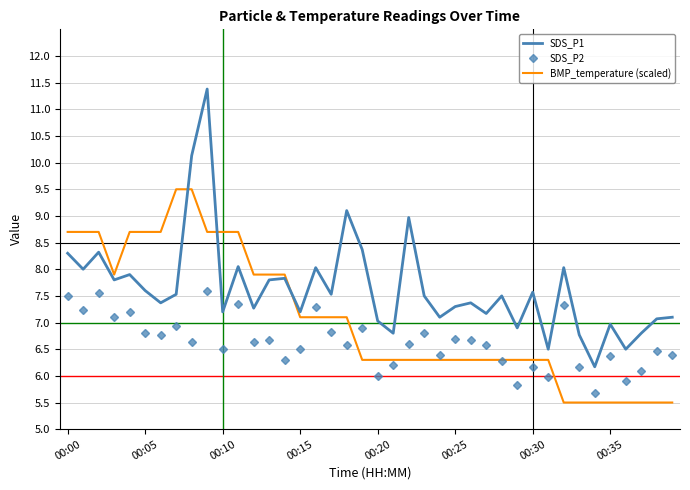

What is the difference between the second highest and second lowest values in the SDS_P1 series?

3.6